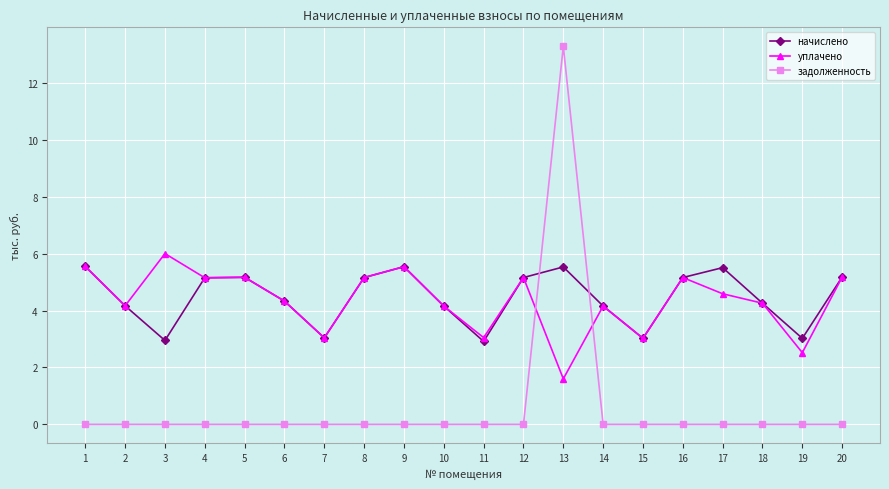

At which label does уплачено first exceed 4?

1